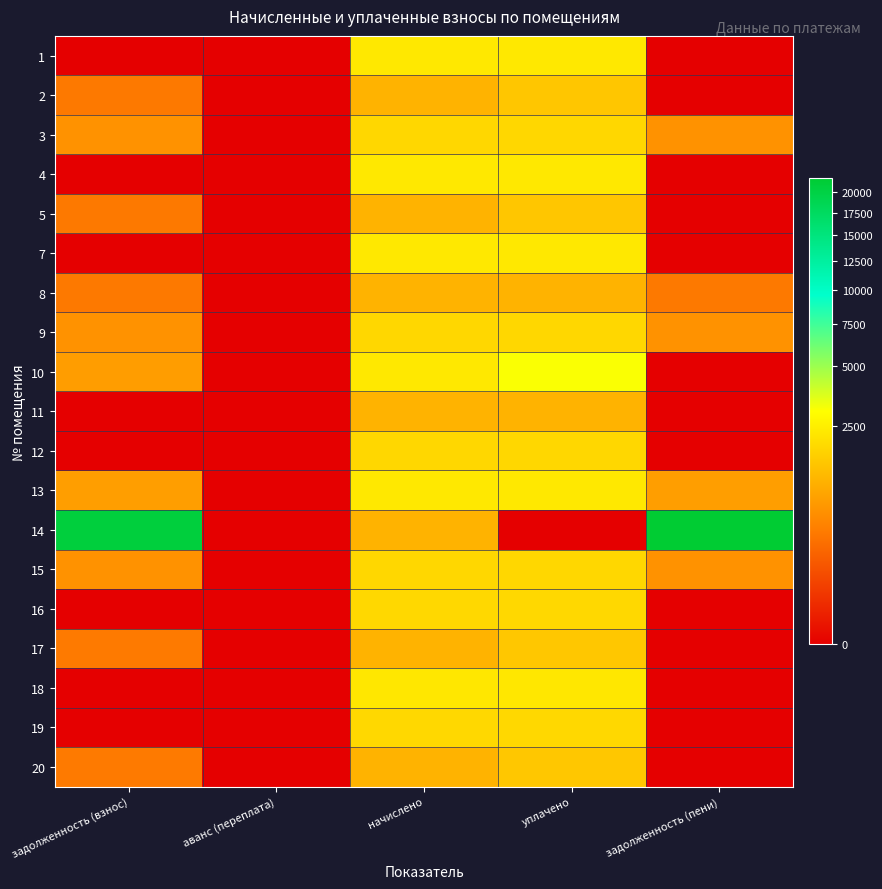

Reading left to right, list all the values displayed in this chart.

1: задолженность (взнос)=0.0	аванс (переплата)=0.0	начислено=2319.1	уплачено=2319.1	задолженность (пени)=0.0
2: задолженность (взнос)=369.9	аванс (переплата)=0.0	начислено=1109.8	уплачено=1479.7	задолженность (пени)=0.0
3: задолженность (взнос)=624.3	аванс (переплата)=0.0	начислено=1873.0	уплачено=1873.0	задолженность (пени)=624.3
4: задолженность (взнос)=0.0	аванс (переплата)=0.0	начислено=2311.7	уплачено=2311.7	задолженность (пени)=0.0
5: задолженность (взнос)=369.9	аванс (переплата)=0.0	начислено=1109.8	уплачено=1479.7	задолженность (пени)=0.0
7: задолженность (взнос)=0.0	аванс (переплата)=0.0	начислено=2308.1	уплачено=2308.1	задолженность (пени)=0.0
8: задолженность (взнос)=369.9	аванс (переплата)=0.0	начислено=1109.8	уплачено=1109.8	задолженность (пени)=369.9
9: задолженность (взнос)=623.1	аванс (переплата)=0.0	начислено=1869.3	уплачено=1869.3	задолженность (пени)=623.1
10: задолженность (взнос)=771.8	аванс (переплата)=0.0	начислено=2315.4	уплачено=3087.2	задолженность (пени)=0.0
11: задолженность (взнос)=0.0	аванс (переплата)=0.0	начислено=1109.8	уплачено=1109.8	задолженность (пени)=0.0
12: задолженность (взнос)=0.0	аванс (переплата)=0.0	начислено=1869.3	уплачено=1869.3	задолженность (пени)=0.0
13: задолженность (взнос)=773.0	аванс (переплата)=0.0	начислено=2319.1	уплачено=2319.1	задолженность (пени)=773.0
14: задолженность (взнос)=20705.8	аванс (переплата)=0.0	начислено=1109.8	уплачено=0.0	задолженность (пени)=21815.6
15: задолженность (взнос)=623.1	аванс (переплата)=0.0	начислено=1869.3	уплачено=1869.3	задолженность (пени)=623.1
16: задолженность (взнос)=0.0	аванс (переплата)=0.0	начислено=1887.8	уплачено=1887.8	задолженность (пени)=0.0
17: задолженность (взнос)=372.4	аванс (переплата)=0.0	начислено=1117.2	уплачено=1489.6	задолженность (пени)=0.0
18: задолженность (взнос)=0.0	аванс (переплата)=-0.3	начислено=2278.6	уплачено=2279.0	задолженность (пени)=0.0
19: задолженность (взнос)=0.0	аванс (переплата)=0.0	начислено=1895.1	уплачено=1895.1	задолженность (пени)=0.0
20: задолженность (взнос)=372.4	аванс (переплата)=0.0	начислено=1117.2	уплачено=1489.6	задолженность (пени)=0.0